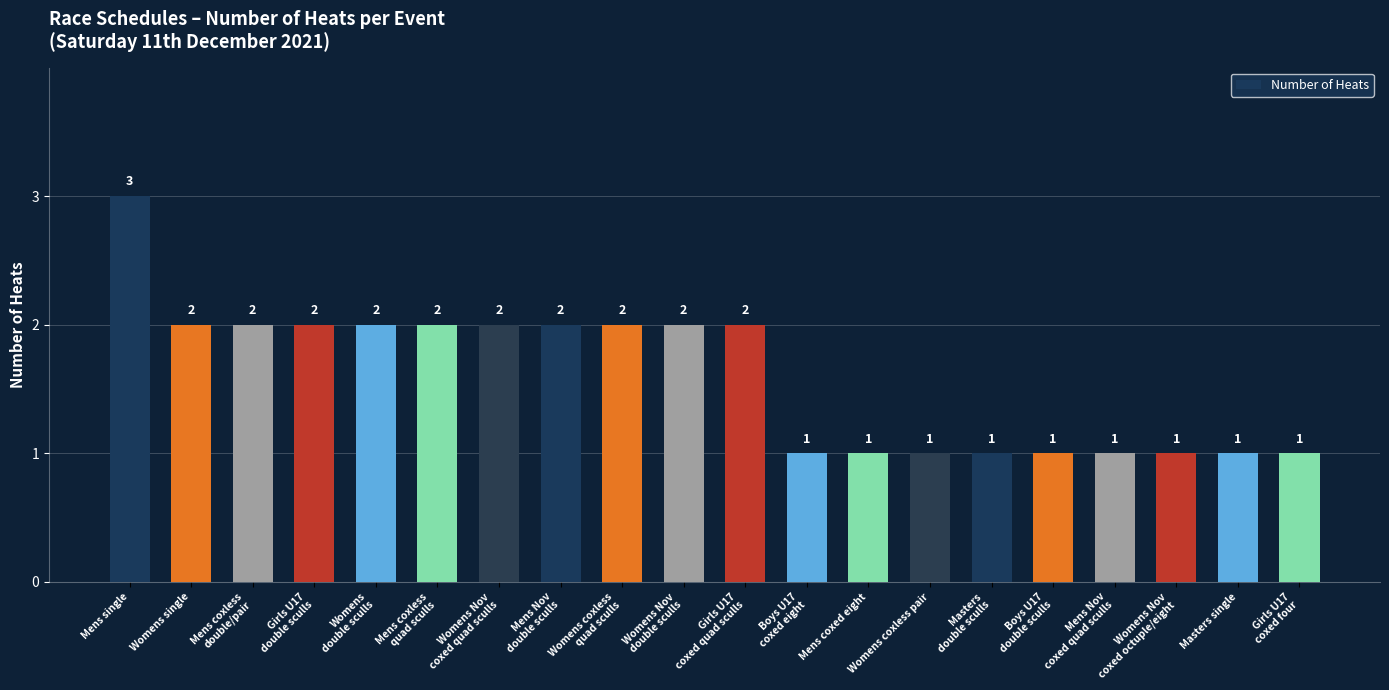

Reading left to right, transcribe all the data shown in this chart.

Mens single=3	Womens single=2	Mens coxless
double/pair=2	Girls U17
double sculls=2	Womens
double sculls=2	Mens coxless
quad sculls=2	Womens Nov
coxed quad sculls=2	Mens Nov
double sculls=2	Womens coxless
quad sculls=2	Womens Nov
double sculls=2	Girls U17
coxed quad sculls=2	Boys U17
coxed eight=1	Mens coxed eight=1	Womens coxless pair=1	Masters
double sculls=1	Boys U17
double sculls=1	Mens Nov
coxed quad sculls=1	Womens Nov
coxed octuple/eight=1	Masters single=1	Girls U17
coxed four=1